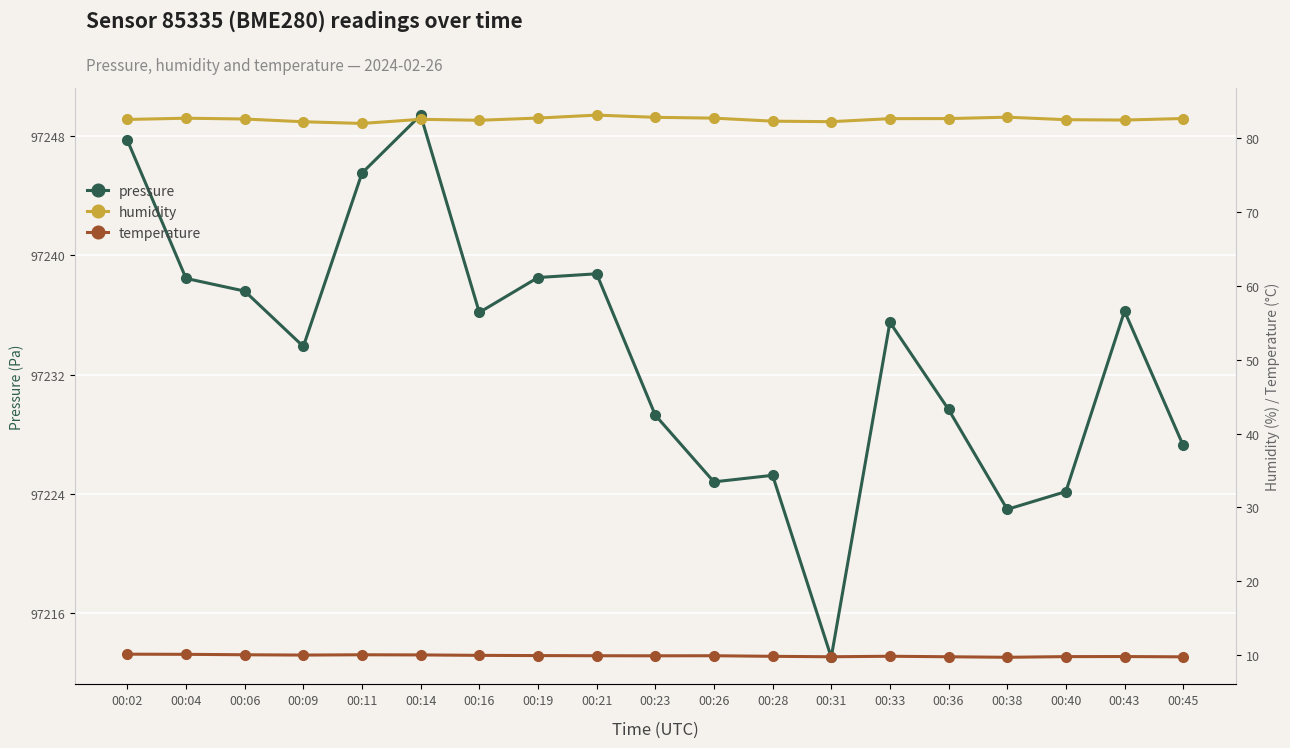

Rank the series at 00:14 from highest to lowest value.

pressure, humidity, temperature